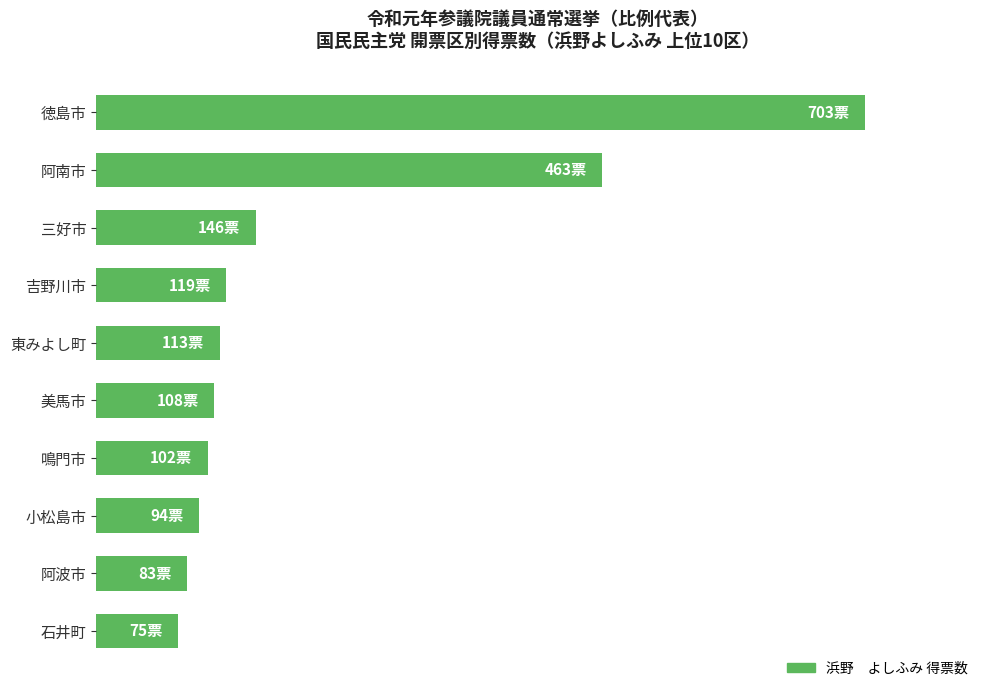

Does the chart contain any negative values?

No